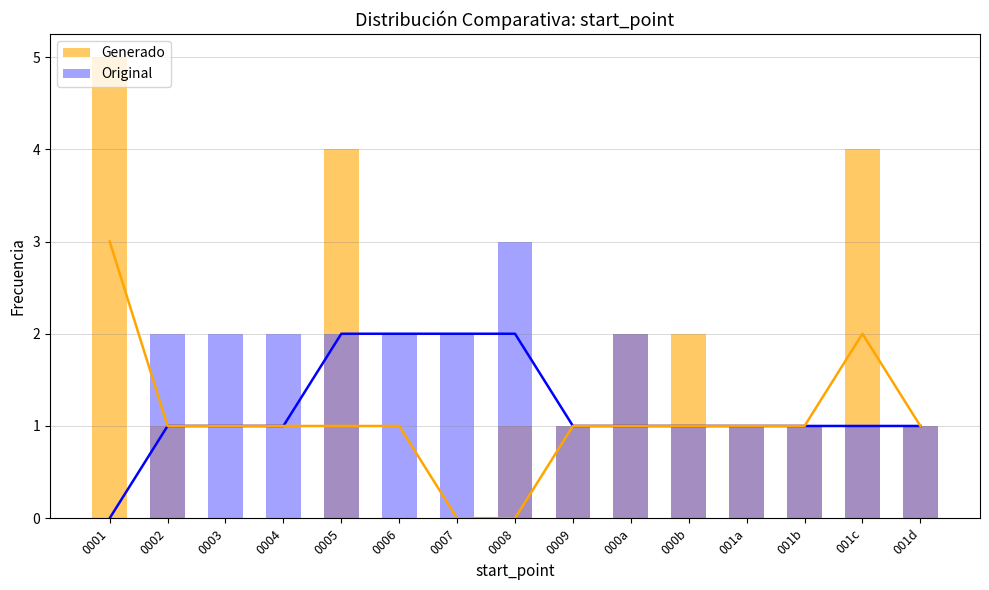

Reading right to left, extract all data points from this chart.

Generado: 1	4	1	1	2	2	1	1	0	0	4	0	0	1	5
Original: 1	1	1	1	1	2	1	3	2	2	2	2	2	2	0